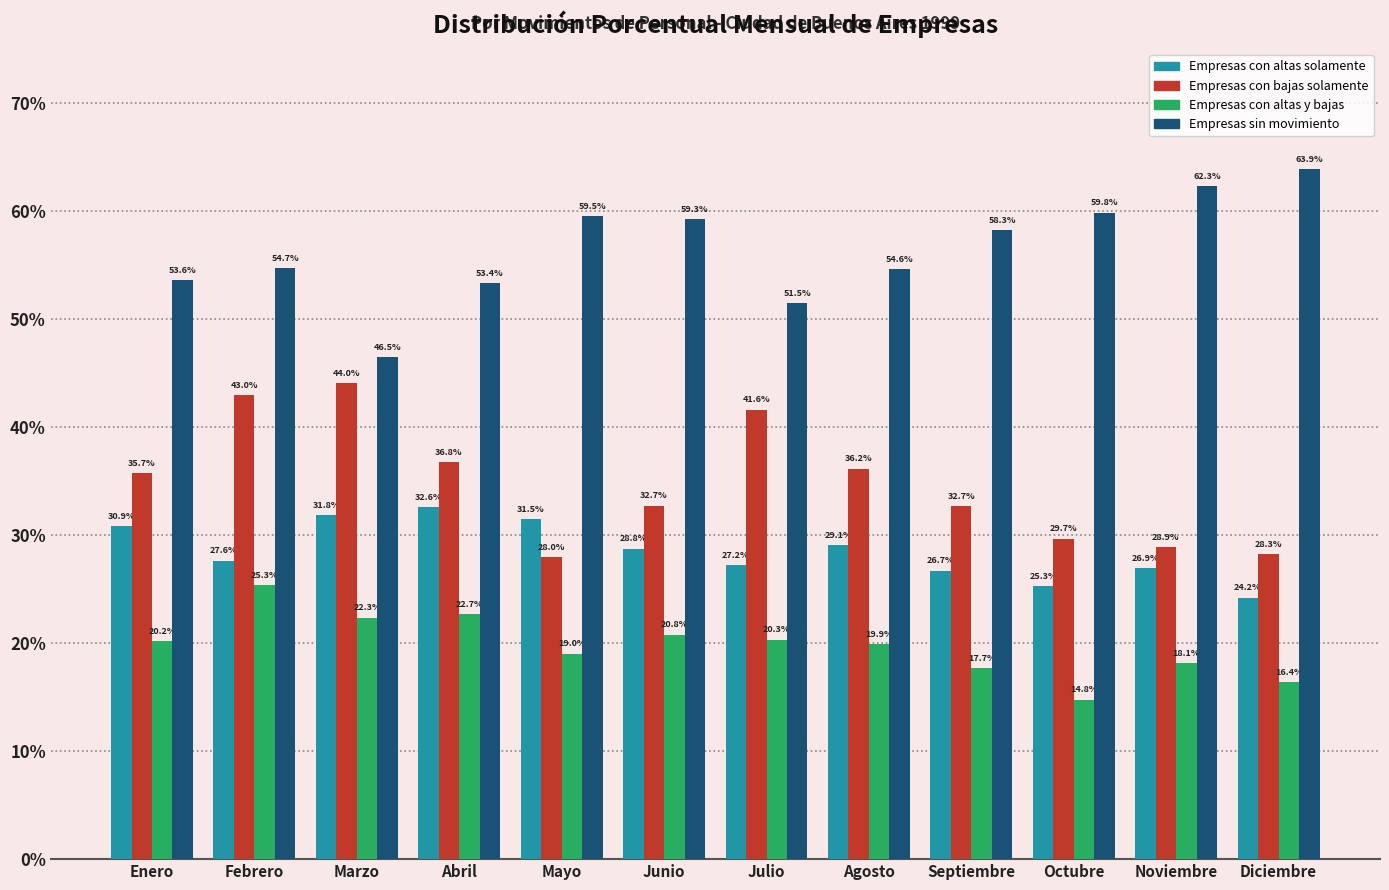

What is the difference between the maximum and minimum values in the Empresas con altas y bajas series?

10.6